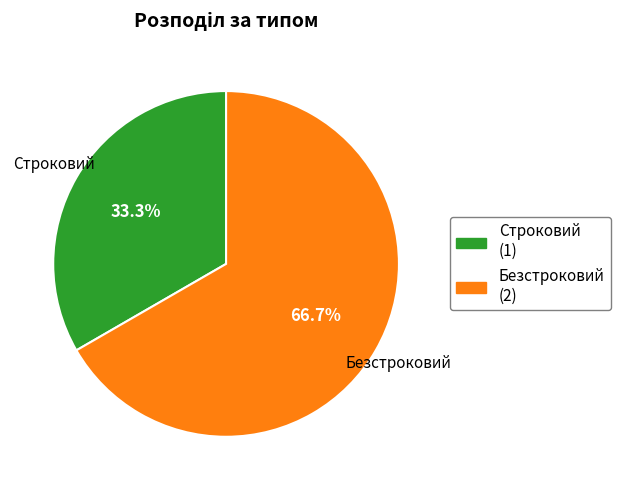

Does any single category account for the majority?

Yes